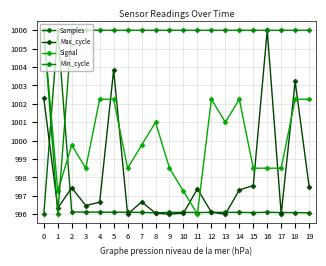

How many times do Samples and Signal cross each other?

4